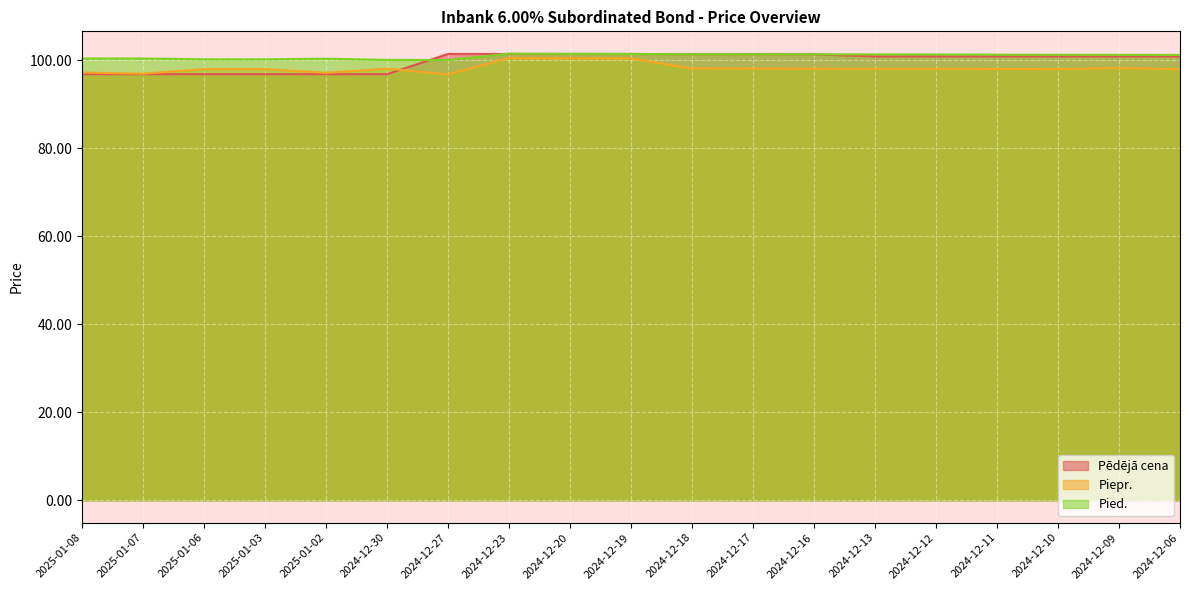

What is the label of the 19th point from the left?

2024-12-06